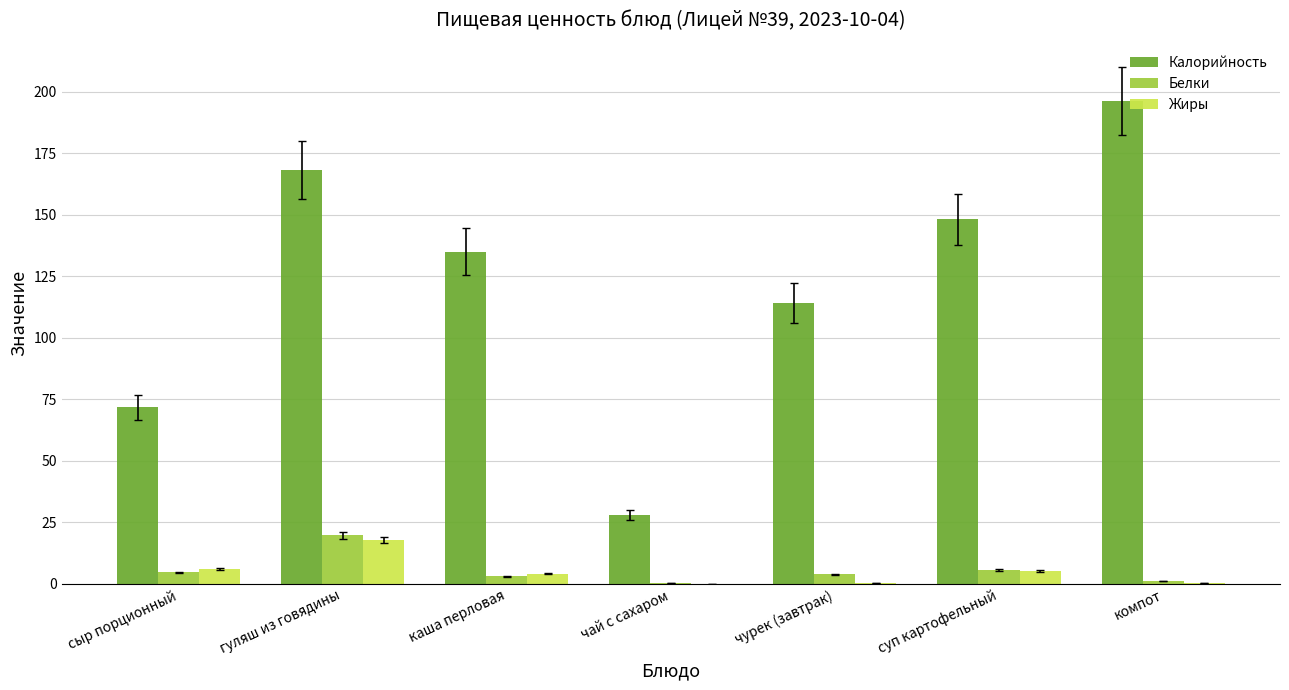

Which series has the largest total across all categories?

Калорийность